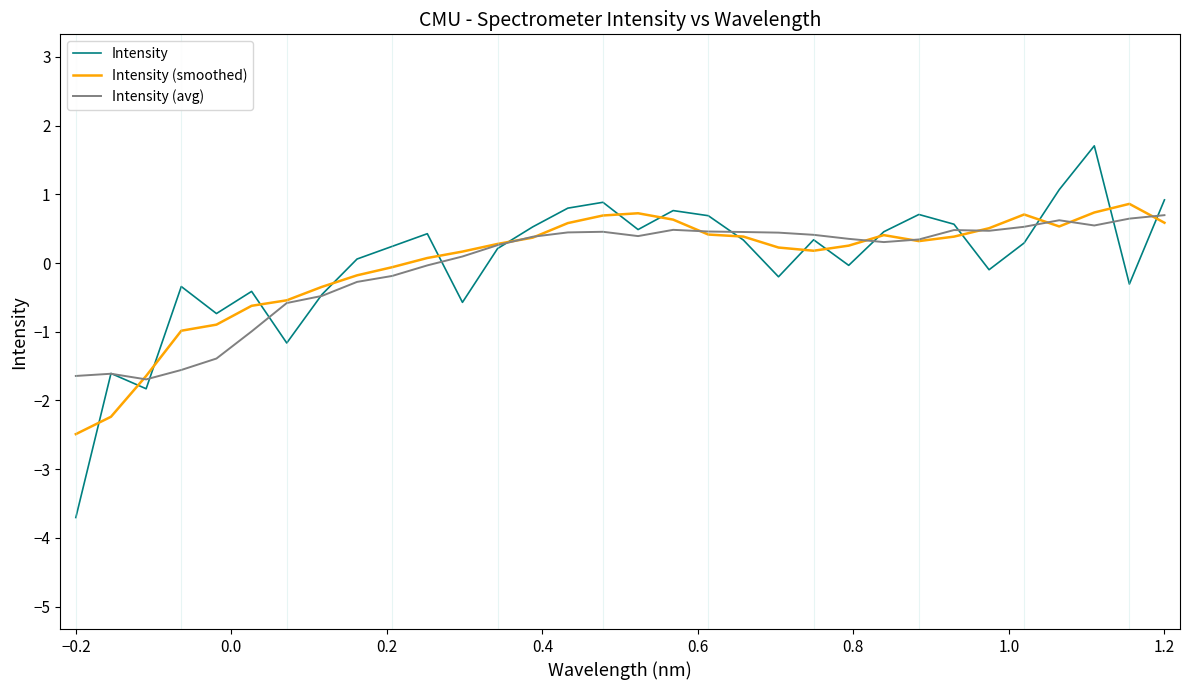

Which series has the largest range (max minus min)?

Intensity